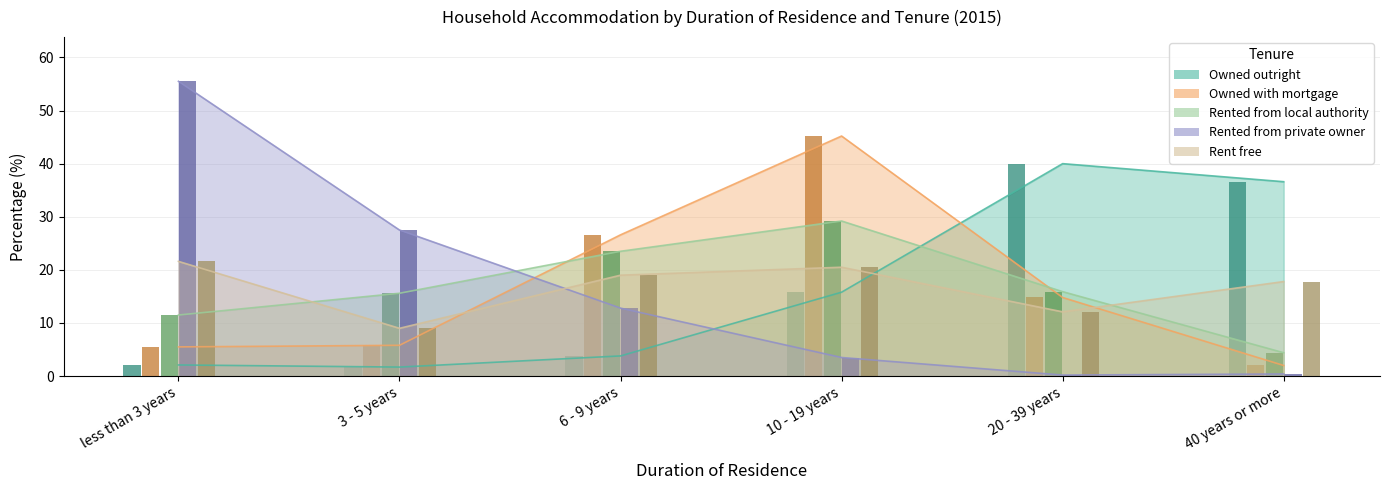

Count the number of data series in this chart.

5